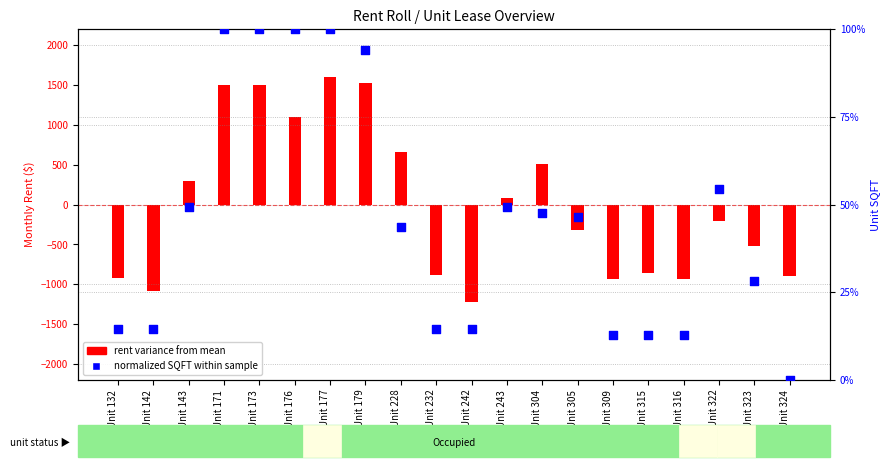

Which series has the largest Y range (max minus min)?

rent variance from mean